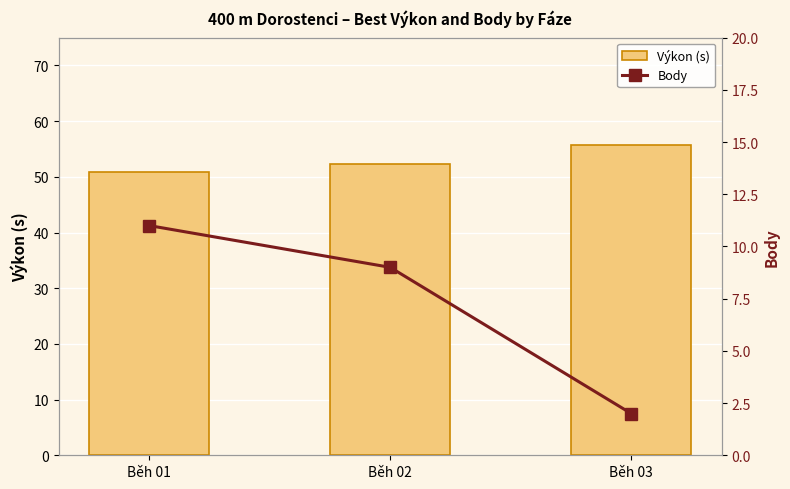

Between Běh 01 and Běh 02, which is larger?

Běh 02